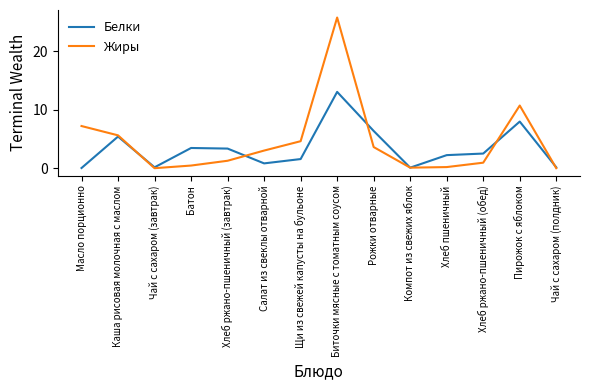

True or false: Жиры has a value of 0.7 at Салат из свеклы отварной.

False